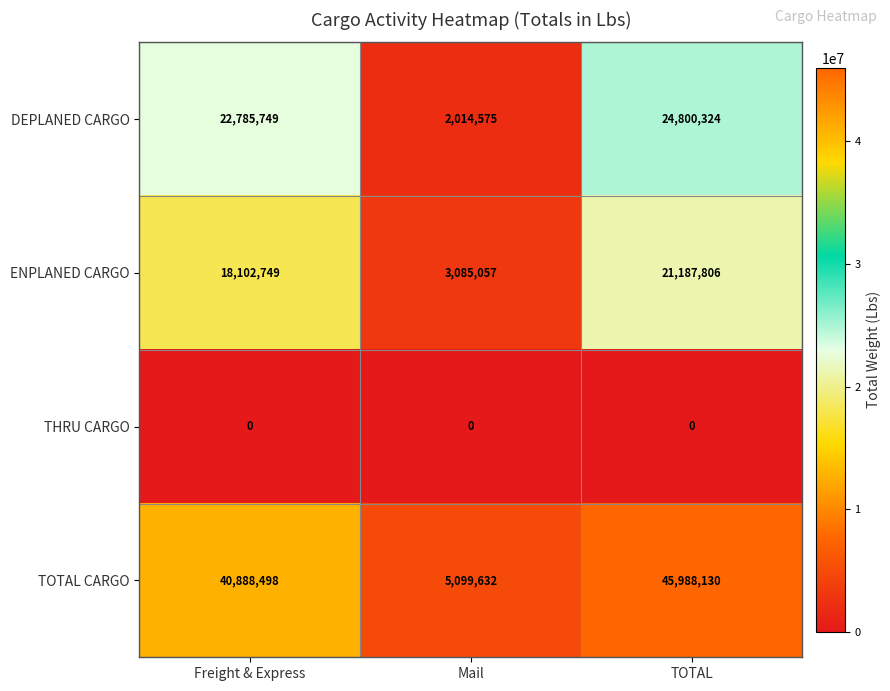

How many categories are shown in the chart?

3